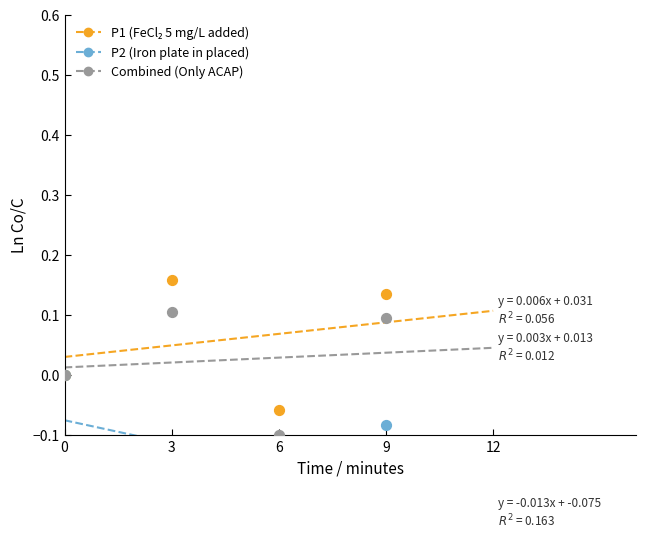

Which series has the widest spread of Y values?

P2 (Iron plate in placed)